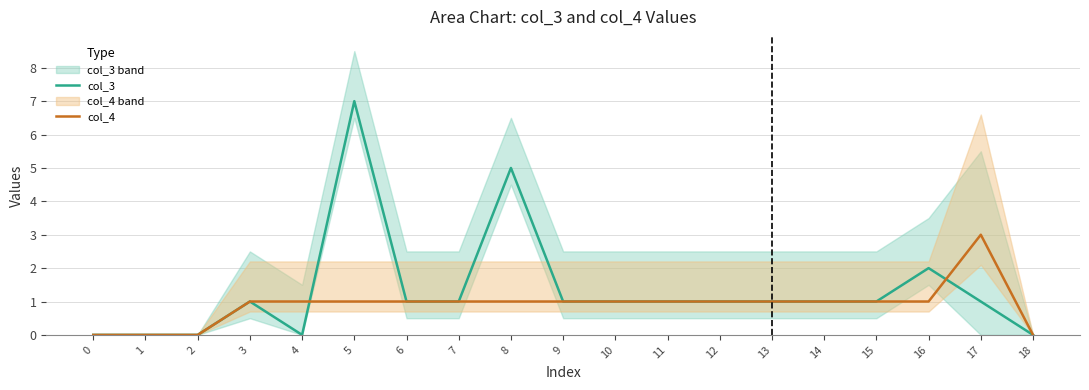

What is the average value of the col_3 series?

1